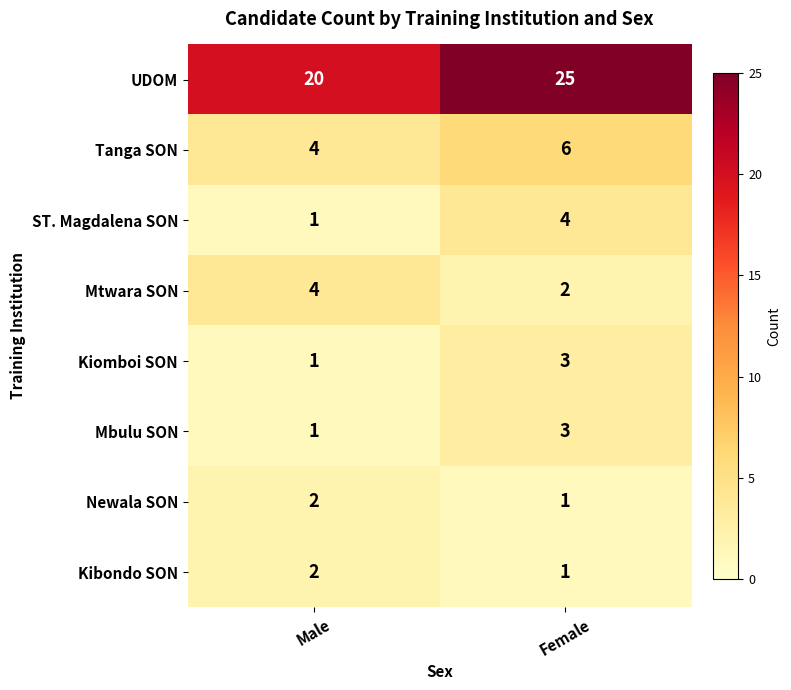

Reading left to right, transcribe all the data shown in this chart.

UDOM: Male=20	Female=25
Tanga SON: Male=4	Female=6
ST. Magdalena SON: Male=1	Female=4
Mtwara SON: Male=4	Female=2
Kiomboi SON: Male=1	Female=3
Mbulu SON: Male=1	Female=3
Newala SON: Male=2	Female=1
Kibondo SON: Male=2	Female=1